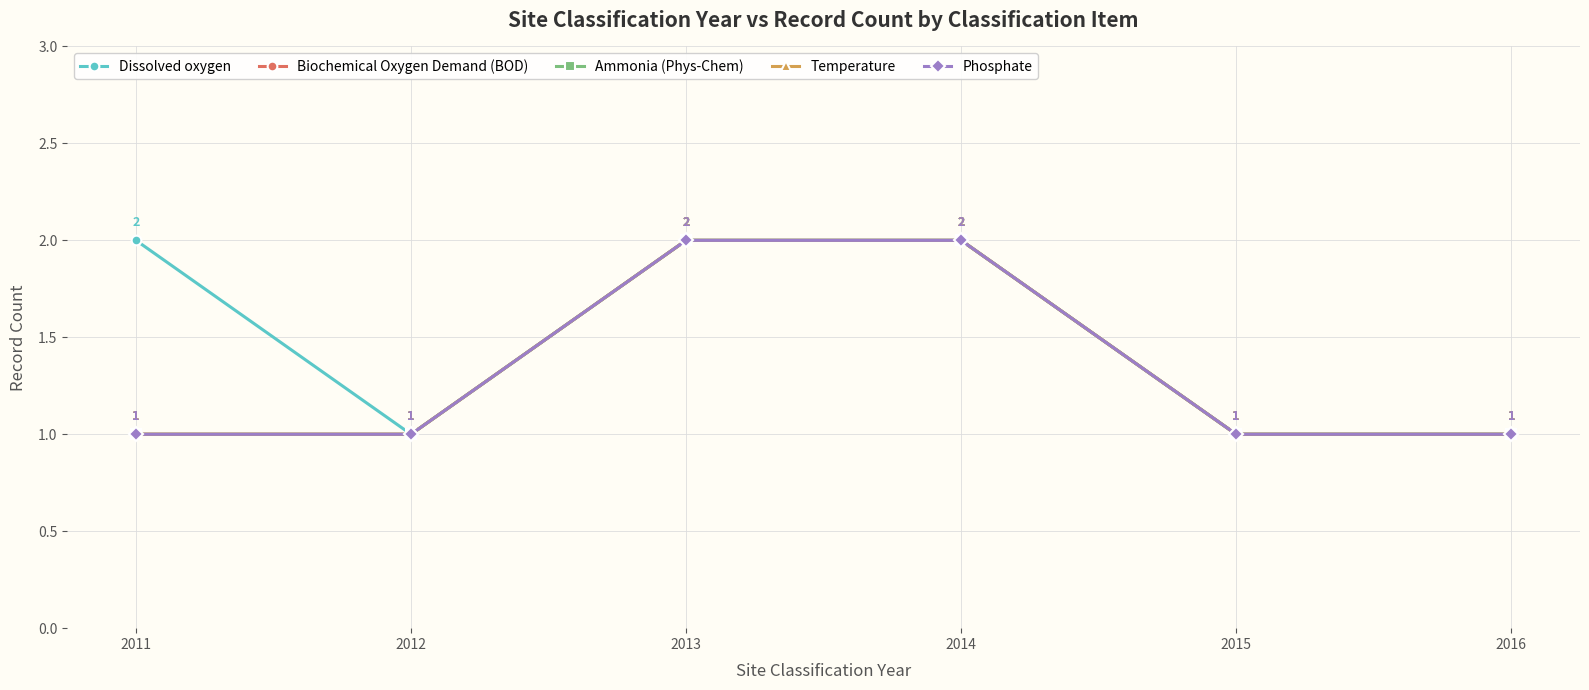

Reading left to right, transcribe all the data shown in this chart.

Dissolved oxygen: 2	1	2	2	1	1
Biochemical Oxygen Demand (BOD): 1	1	2	2	1	1
Ammonia (Phys-Chem): 1	1	2	2	1	1
Temperature: 1	1	2	2	1	1
Phosphate: 1	1	2	2	1	1